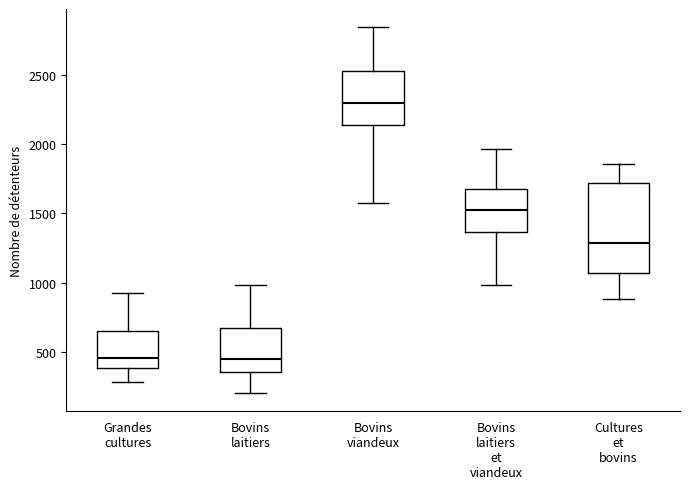

Reading left to right, read every box against the y-axis: the position of its median line, the range the box covers, and the ends of its whiskers. The values are not printed on the chart, so give them approximately, as read against the axis.

Grandes cultures: median 450, box 400 to 650, whiskers 300 to 950
Bovins laitiers: median 450, box 350 to 650, whiskers 200 to 1000
Bovins viandeux: median 2300, box 2150 to 2550, whiskers 1600 to 2850
Bovins laitiers et viandeux: median 1550, box 1350 to 1700, whiskers 1000 to 1950
Cultures et bovins: median 1300, box 1050 to 1700, whiskers 900 to 1850